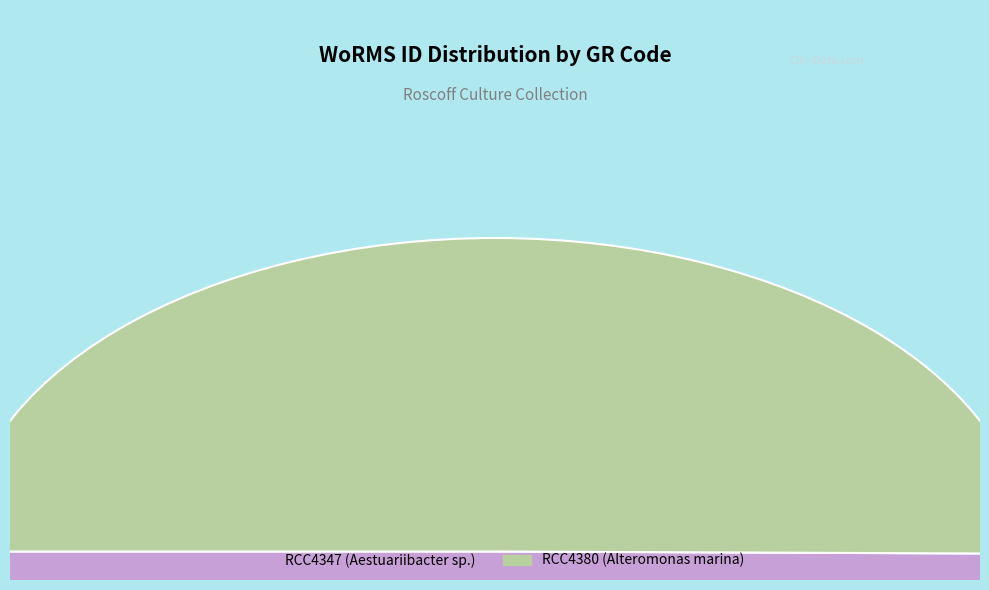

True or false: RCC4380 (Alteromonas marina) accounts for 50% of the total.

True